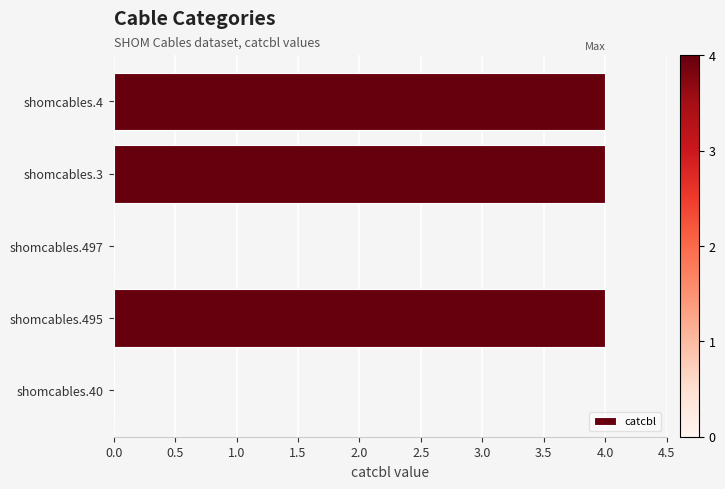

What is the sum of all values?

12